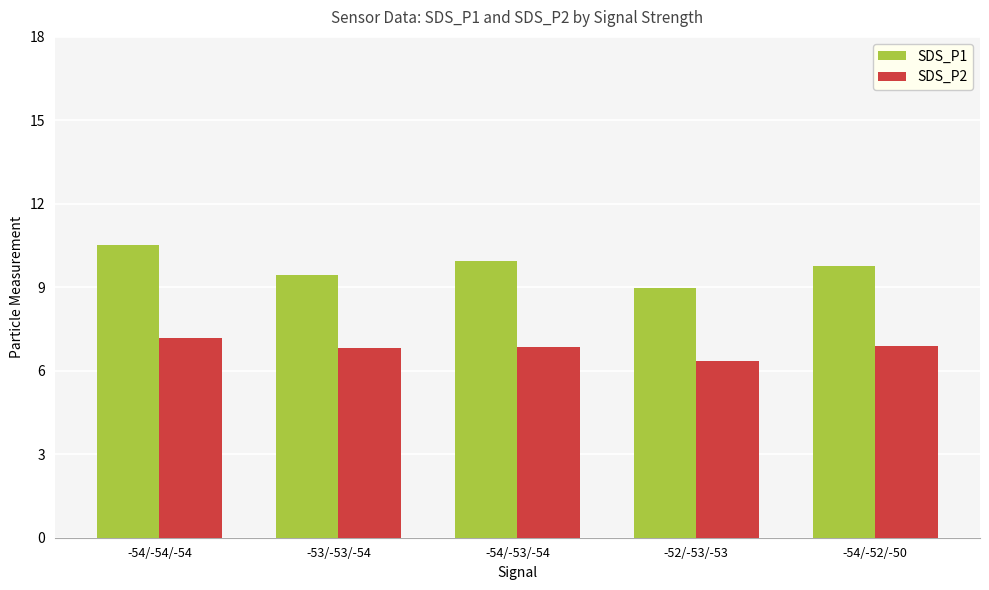

How many groups of bars are there?

5